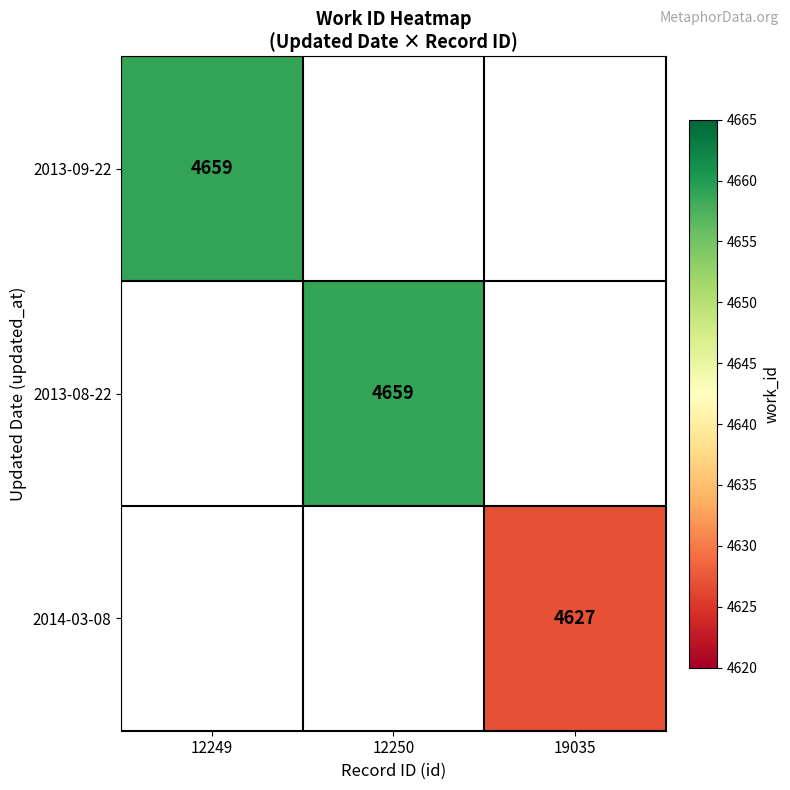

True or false: 2013-09-22 has a value of 2766 at 12249.

False